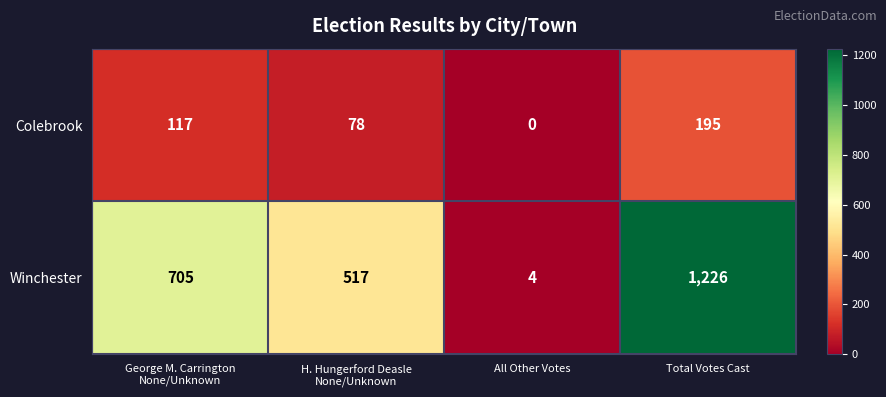

What is the spread (max minus min) of values at Total Votes Cast?

1031